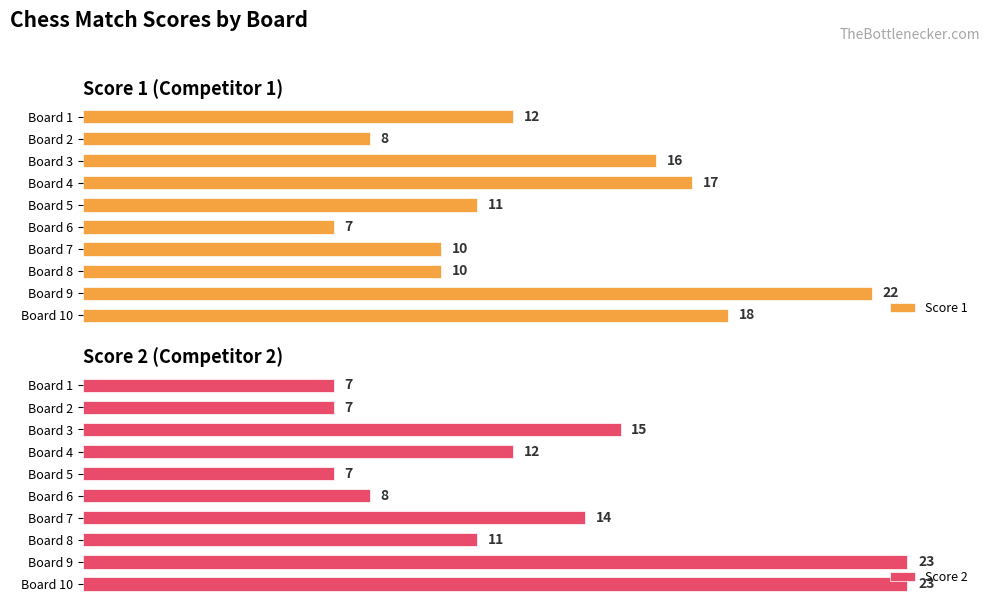

What is the difference between the maximum and minimum values in the Score 1 series?

15